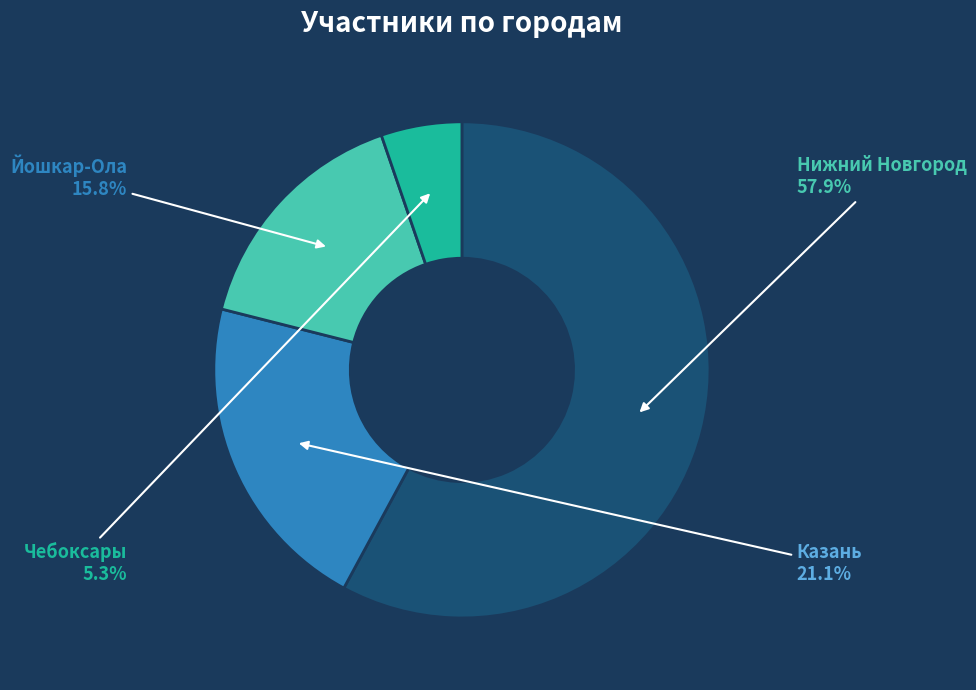

The Нижний Новгород slice represents 58% of the pie. True or false?

True